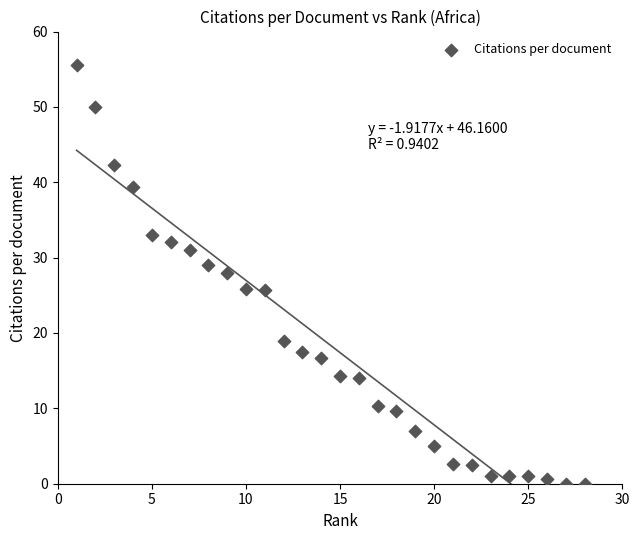

What is the range of Y values (max minus min)?

55.5